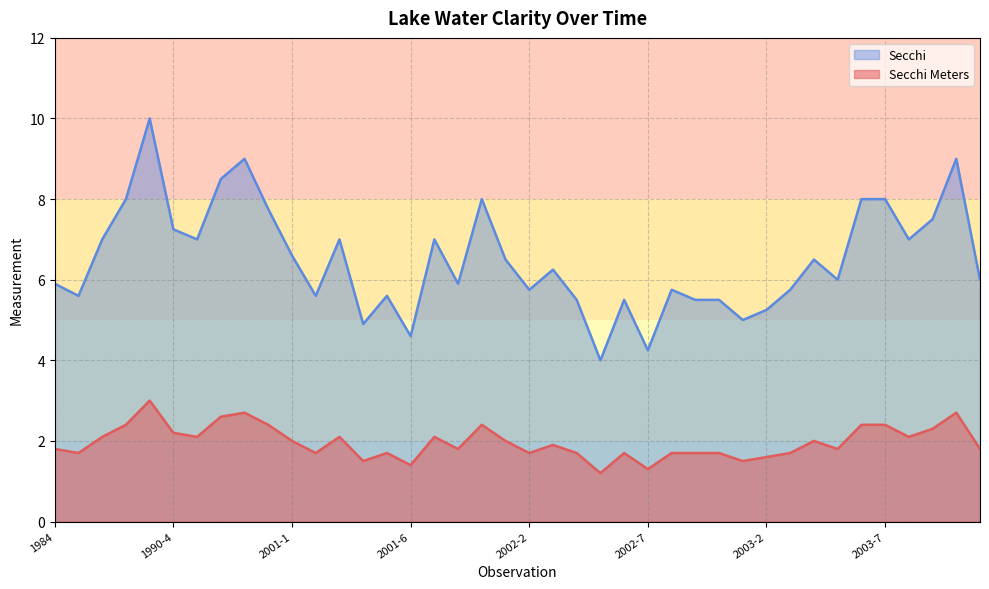

What is the label of the 24th point from the right?

2001-7